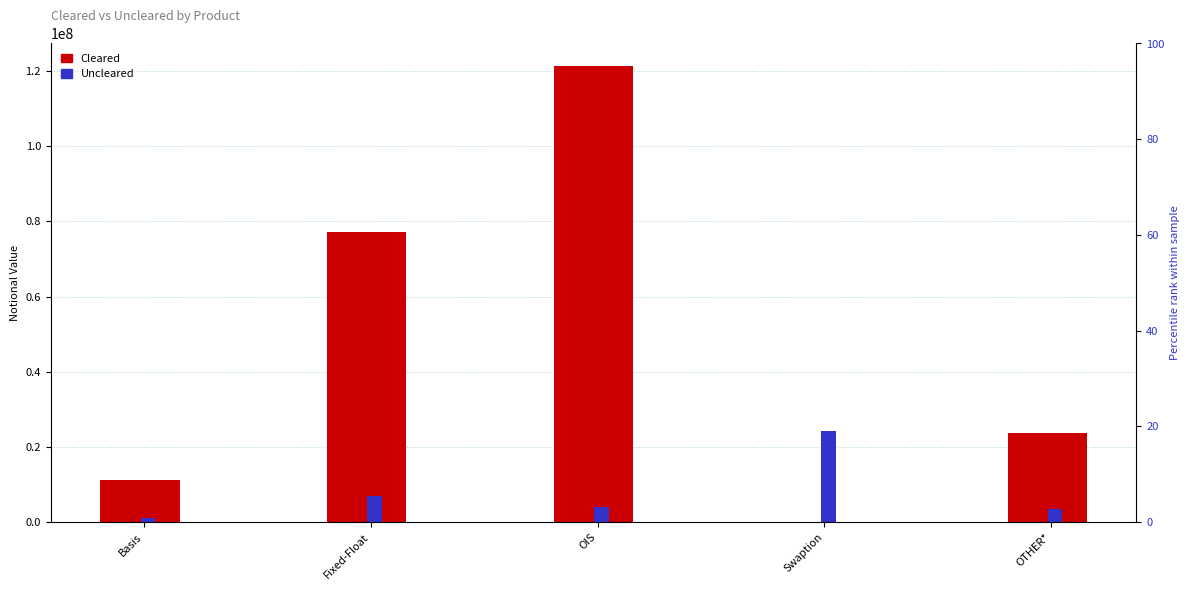

The value of Uncleared at Fixed-Float is 11794006. True or false?

False